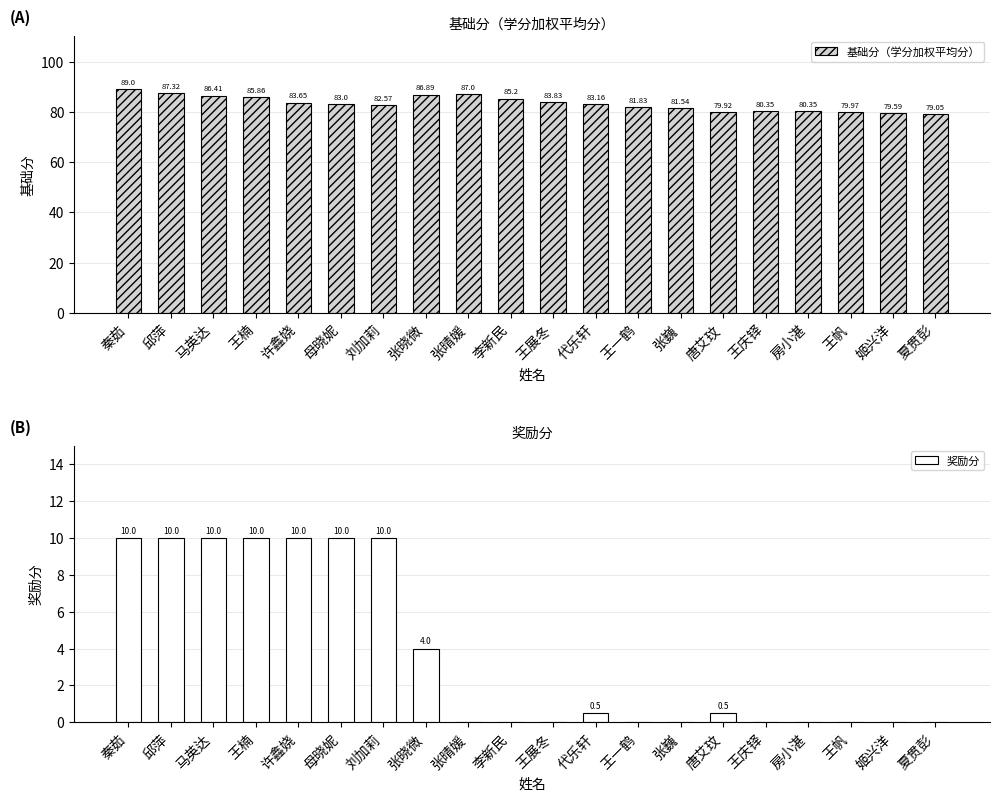

How many bars are there in each group?

2